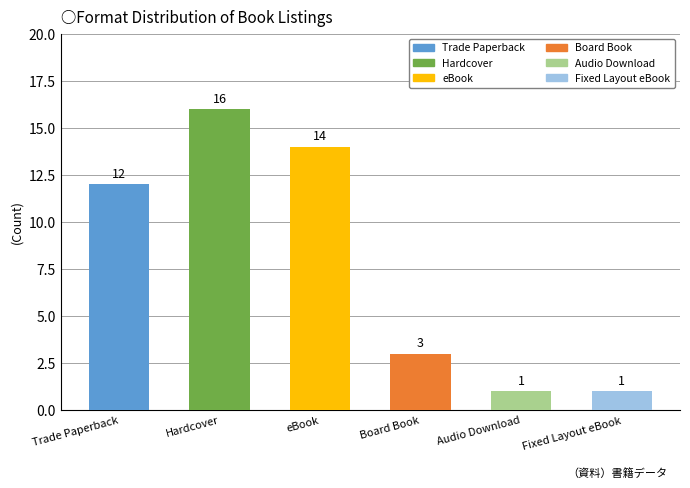

Which label corresponds to the largest value in the chart?

Hardcover